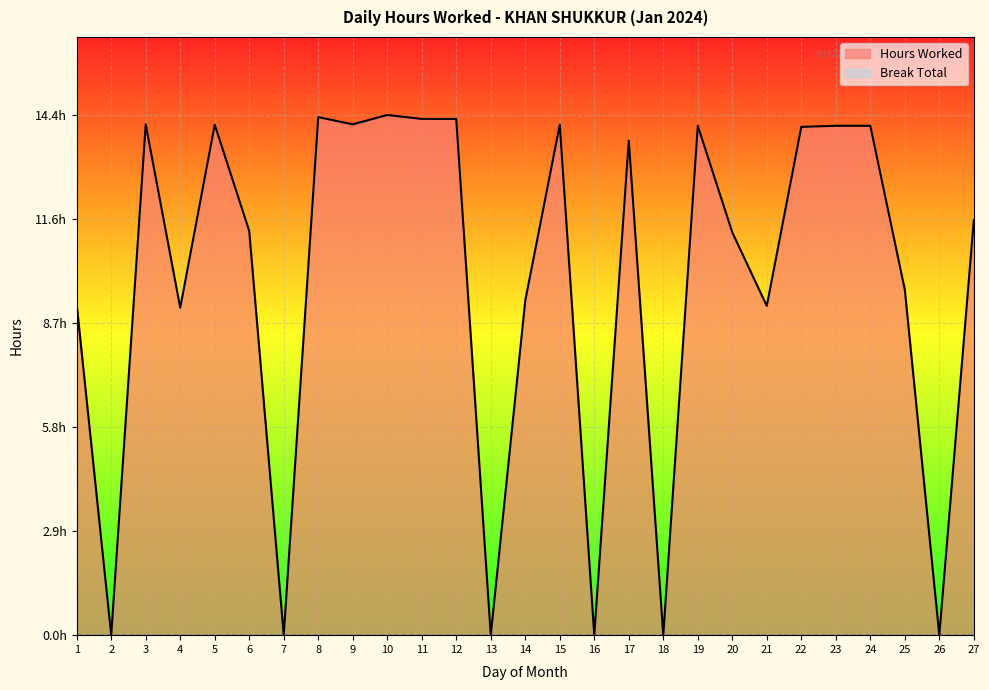

Which has a higher value, 18 or 7?

18